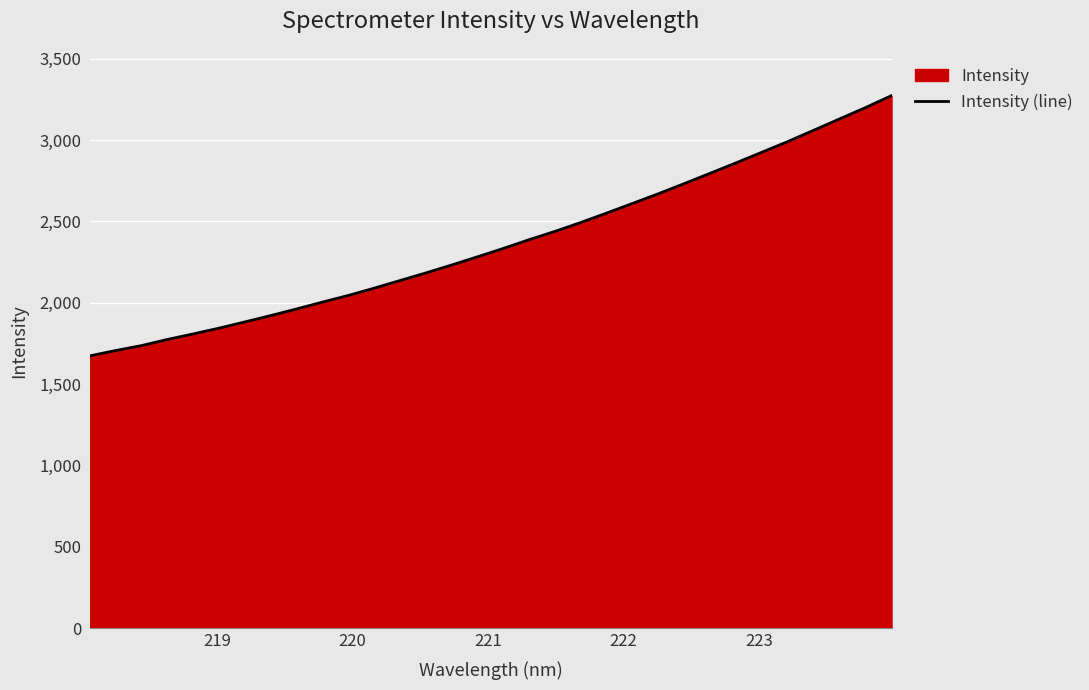

What is the minimum value shown in the chart?

1673.3